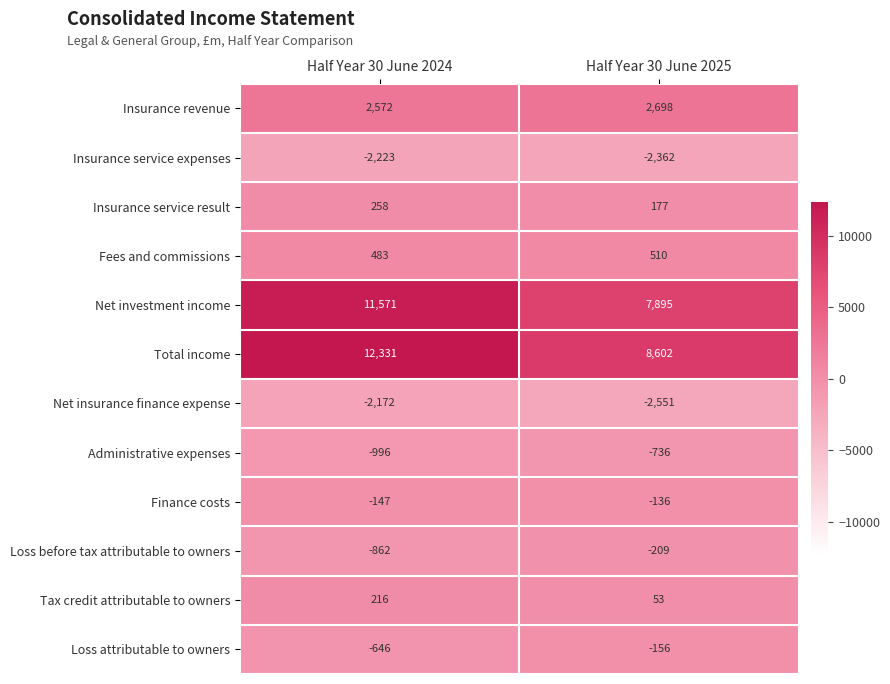

What is the difference between the highest and lowest values at Half Year 30 June 2025?

11153